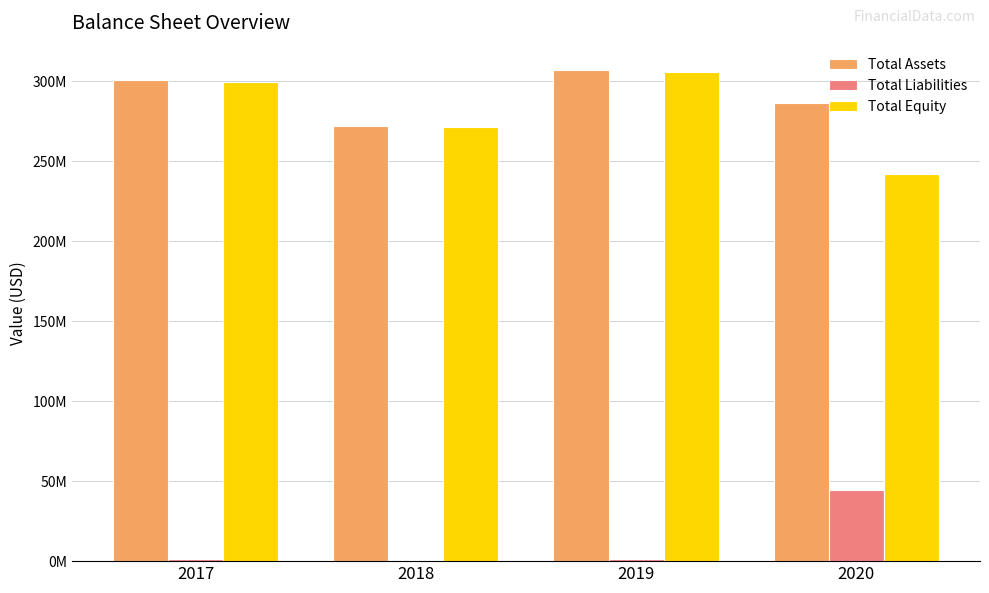

Are the bars grouped side by side (vs. stacked)?

Yes